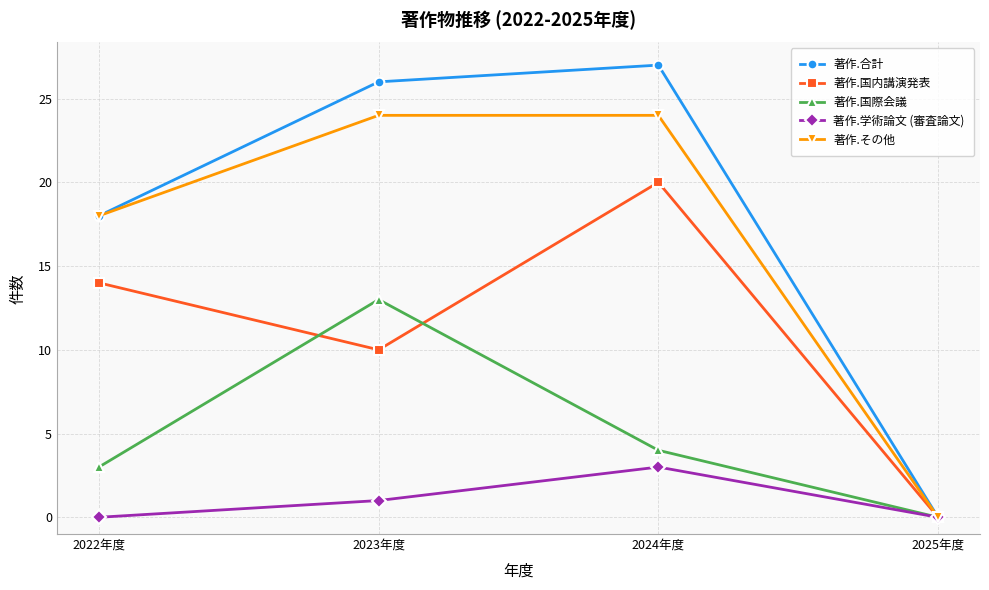

What is the total value across all series at 2022年度?

53